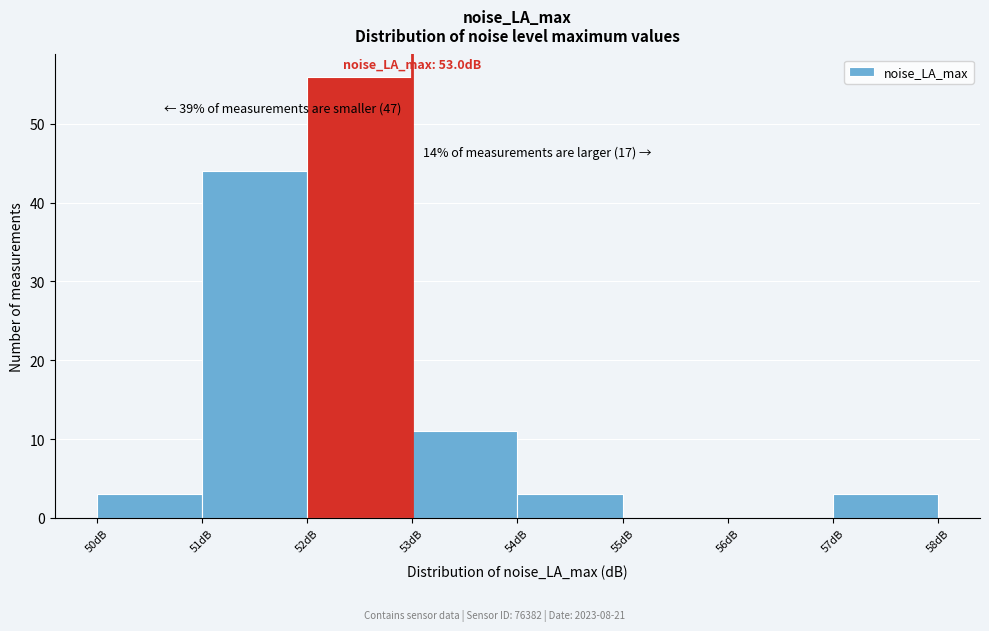

Which range on the x-axis has the tallest bar?

52 to 53